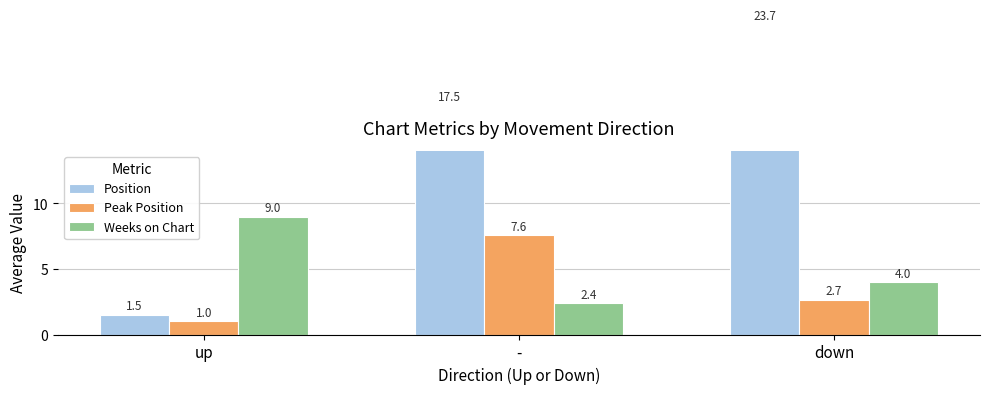

Where does the Peak Position series first go above 2?

-